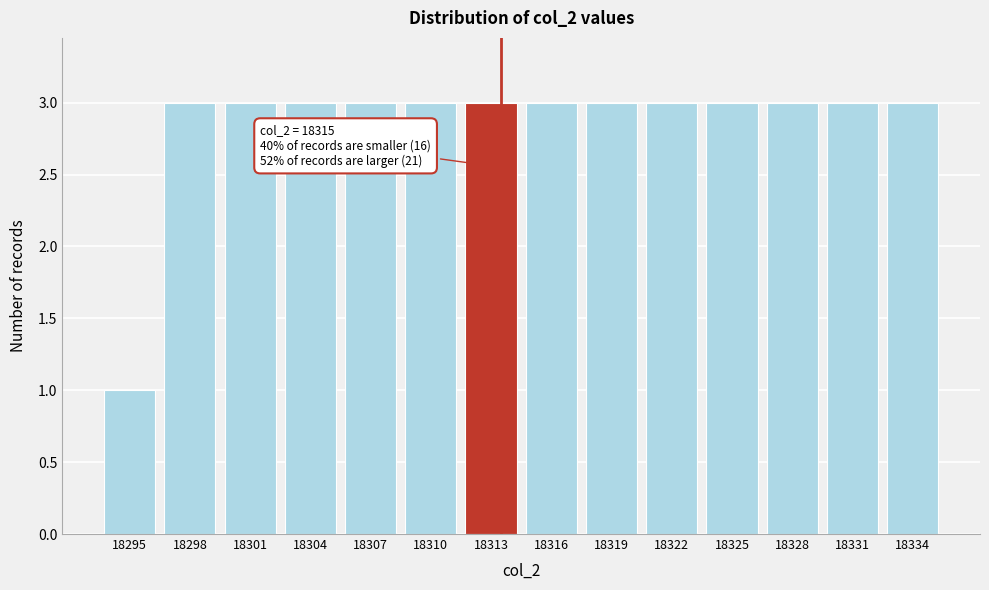

Reading left to right, list all the values displayed in this chart.

18295=1	18298=3	18301=3	18304=3	18307=3	18310=3	18313=3	18316=3	18319=3	18322=3	18325=3	18328=3	18331=3	18334=3